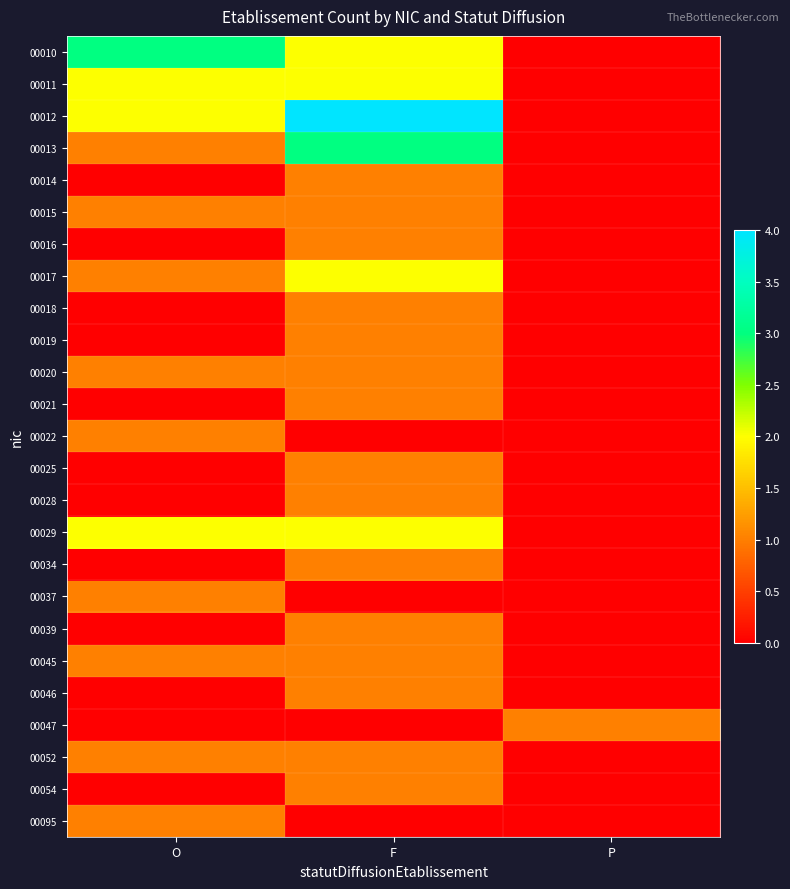

Reading left to right, what are all the values shown in this chart?

00010: O=3	F=2	P=0
00011: O=2	F=2	P=0
00012: O=2	F=4	P=0
00013: O=1	F=3	P=0
00014: O=0	F=1	P=0
00015: O=1	F=1	P=0
00016: O=0	F=1	P=0
00017: O=1	F=2	P=0
00018: O=0	F=1	P=0
00019: O=0	F=1	P=0
00020: O=1	F=1	P=0
00021: O=0	F=1	P=0
00022: O=1	F=0	P=0
00025: O=0	F=1	P=0
00028: O=0	F=1	P=0
00029: O=2	F=2	P=0
00034: O=0	F=1	P=0
00037: O=1	F=0	P=0
00039: O=0	F=1	P=0
00045: O=1	F=1	P=0
00046: O=0	F=1	P=0
00047: O=0	F=0	P=1
00052: O=1	F=1	P=0
00054: O=0	F=1	P=0
00095: O=1	F=0	P=0